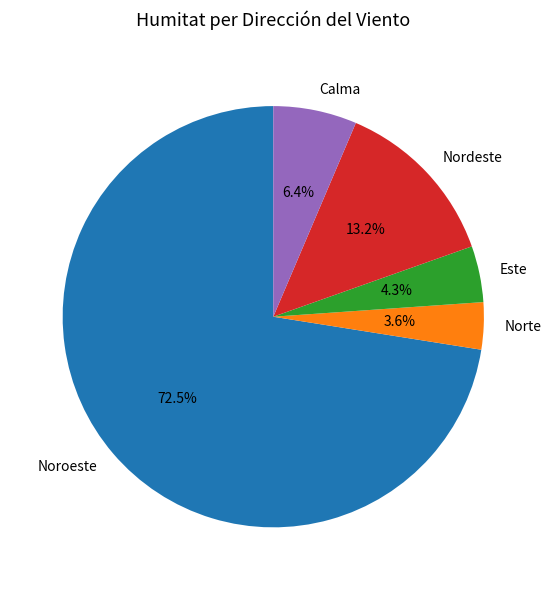

What portion of the pie excludes Noroeste?

27.5%